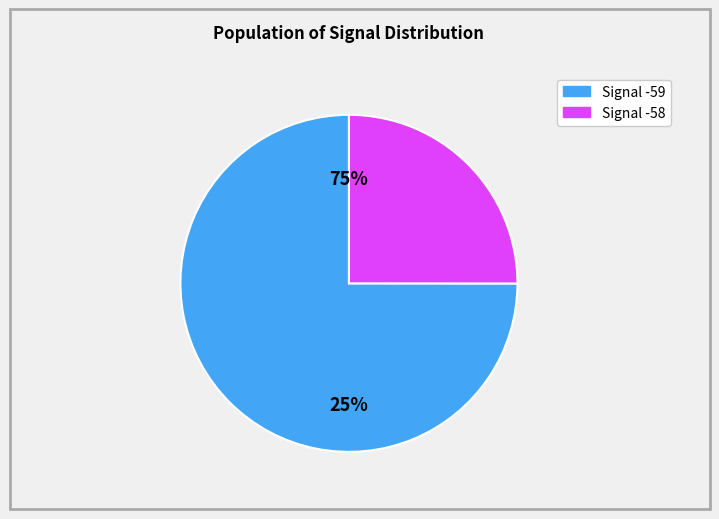

Combined, do -59 and -59 account for over 50%?

No